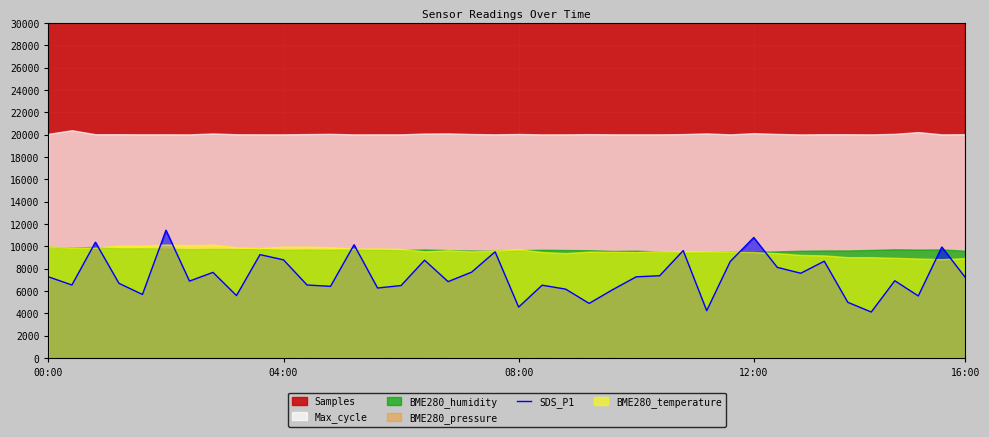

Reading right to left, list all the values displayed in this chart.

7220.0	9950.0	5570.0	6930.0	4130.0	5000.0	8680.0	7600.0	8130.0	10800.0	8650.0	4250.0	9630.0	7380.0	7280.0	6130.0	4900.0	6180.0	6530.0	4570.0	9520.0	7700.0	6850.0	8770.0	6500.0	6280.0	10150.0	6430.0	6550.0	8800.0	9270.0	5600.0	7680.0	6900.0	11450.0	5700.0	6700.0	10380.0	6550.0	7280.0